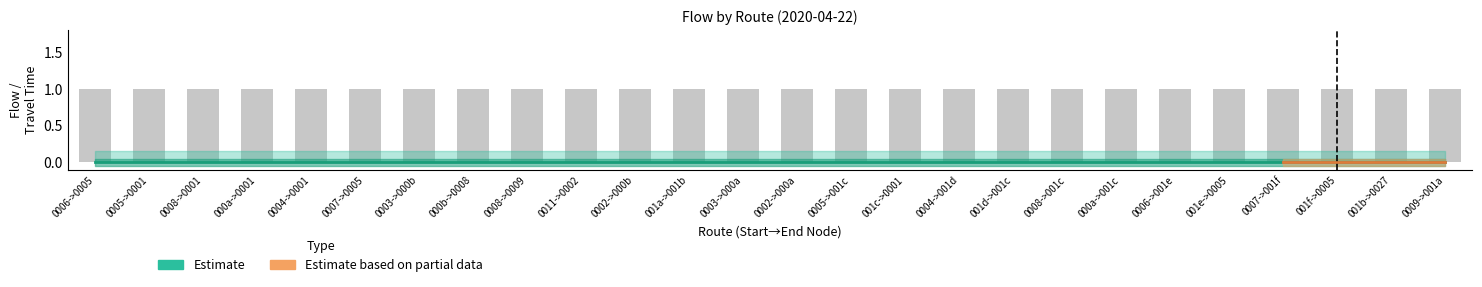

Which series changed the most between 0008->0009 and 0003->000a?

Estimate